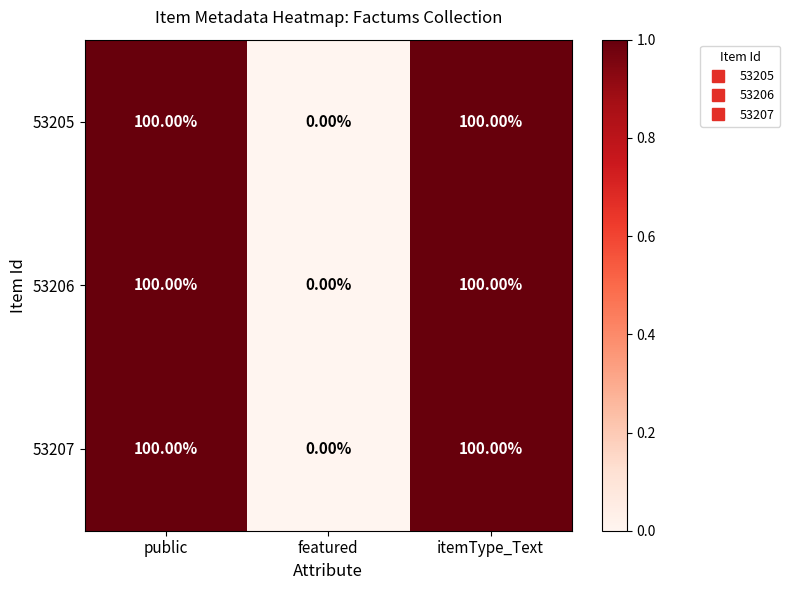

What is the difference between the maximum and minimum values in the 53205 series?

100